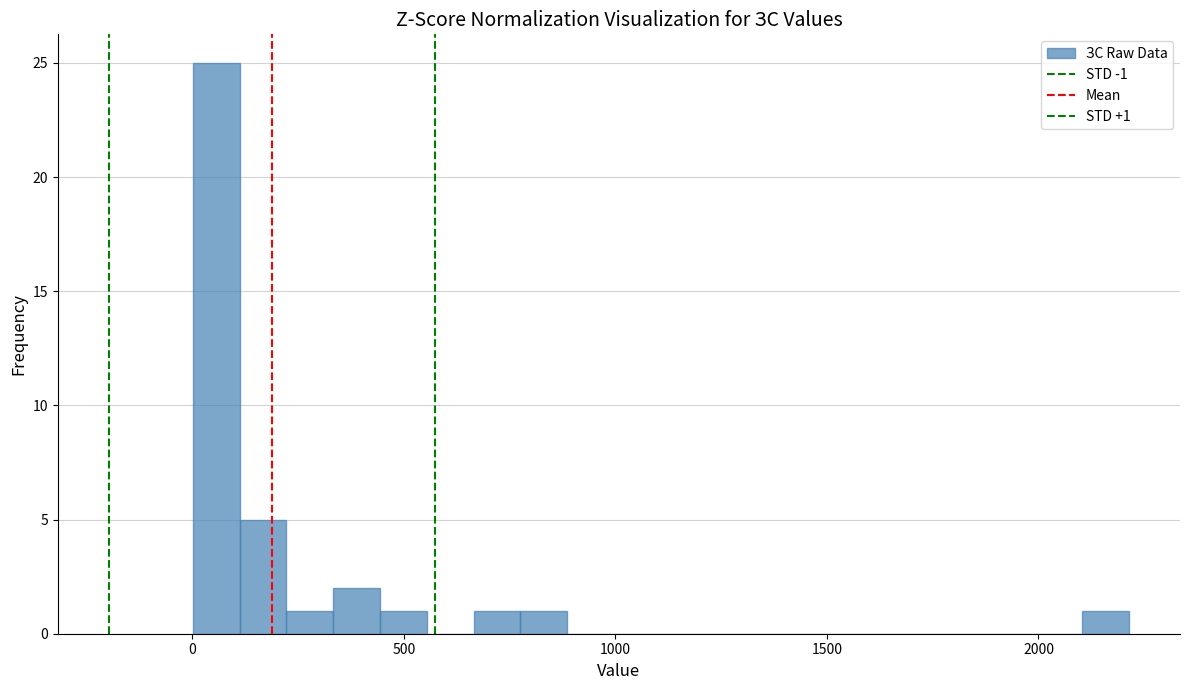

Read against the x-axis, roughly where is the centre of the tallest bar?

50